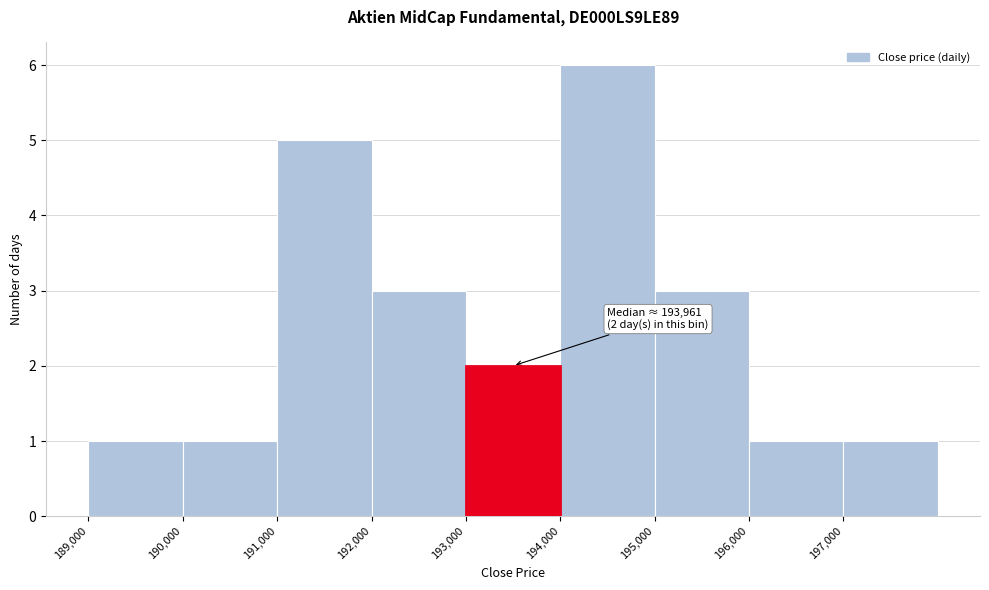

Which range on the x-axis has the tallest bar?

194000 to 195000